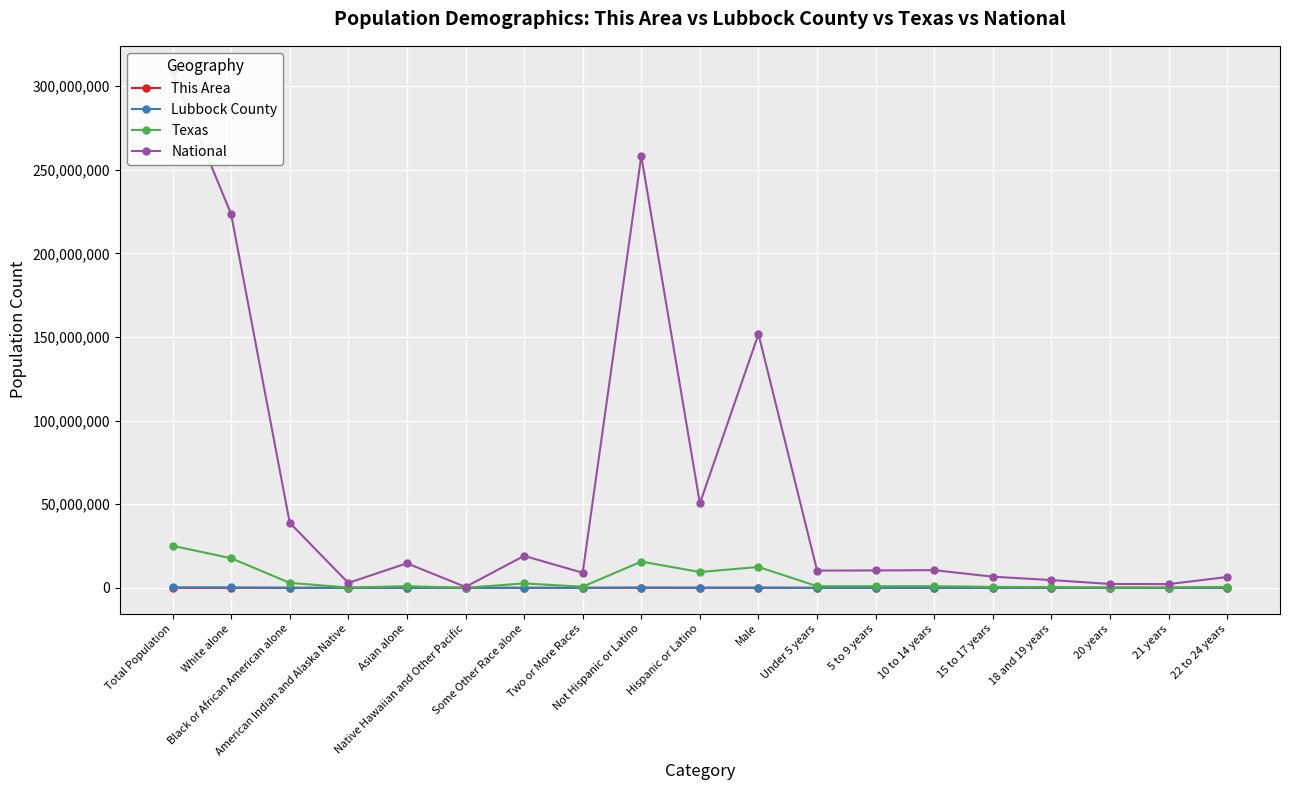

What are all the series names shown in the legend?

This Area, Lubbock County, Texas, National